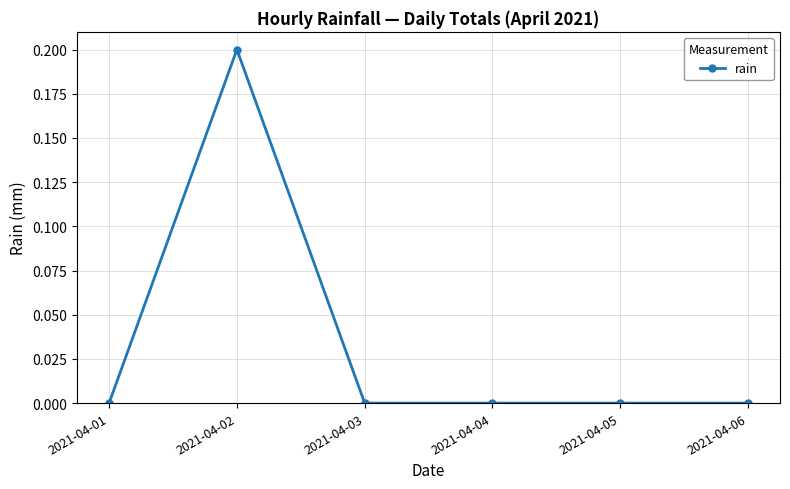

The chart shows a value of 0.0 at 2021-04-06. True or false?

True